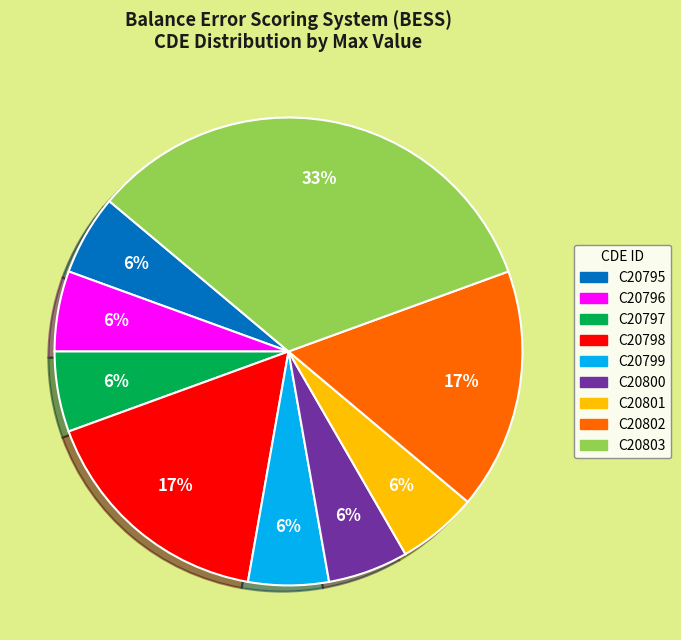

To the nearest percent, what is the average slice percentage?

11%